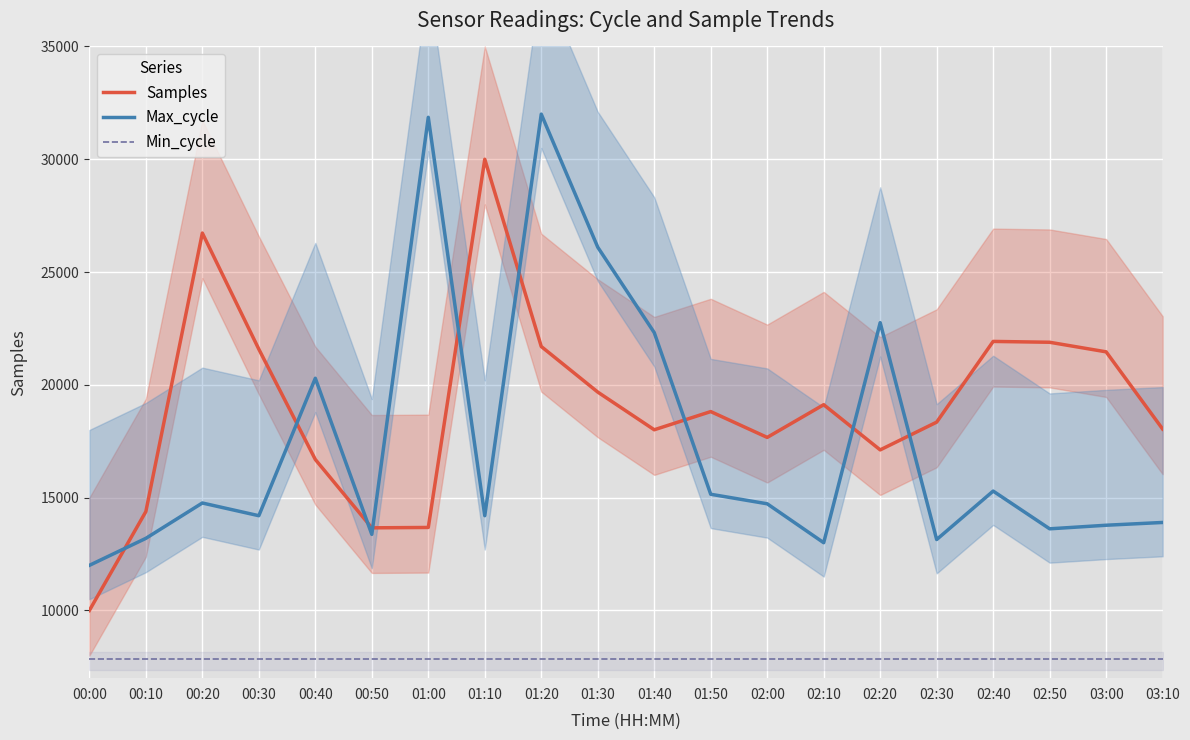

What is the difference between the Samples values at 03:00 and 01:00?

7784.0